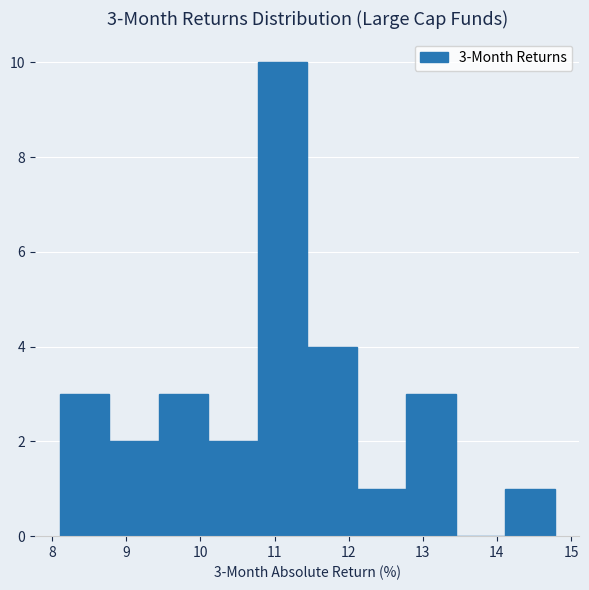

Over which range of the x-axis is the bar tallest?

10.8 to 11.4